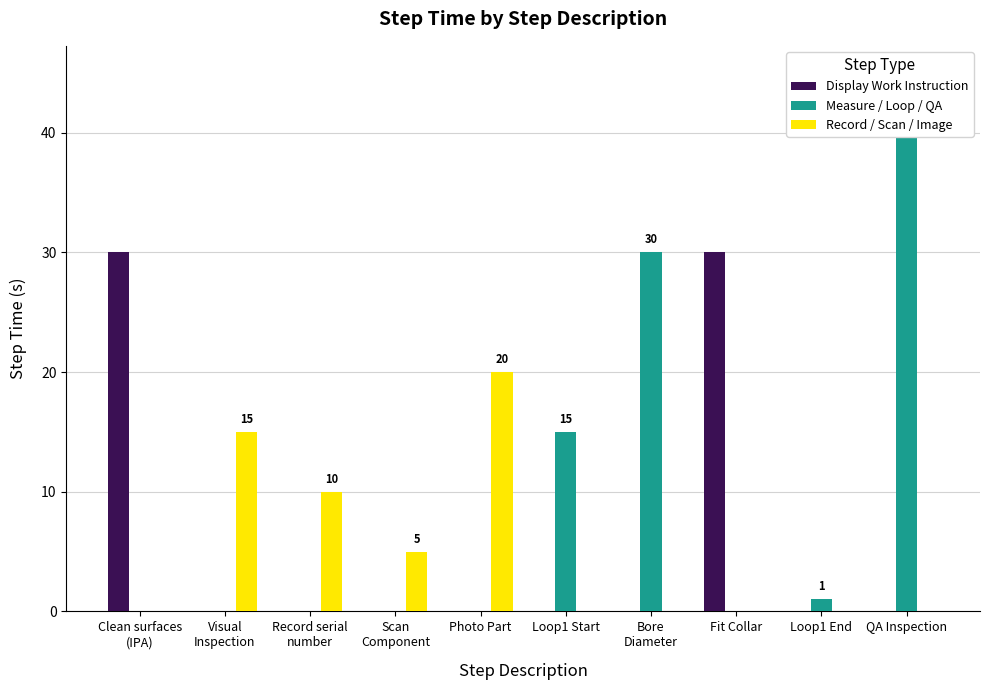

Rank the series by their average value, from highest to lowest.

Measure / Loop / QA, Display Work Instruction, Record / Scan / Image